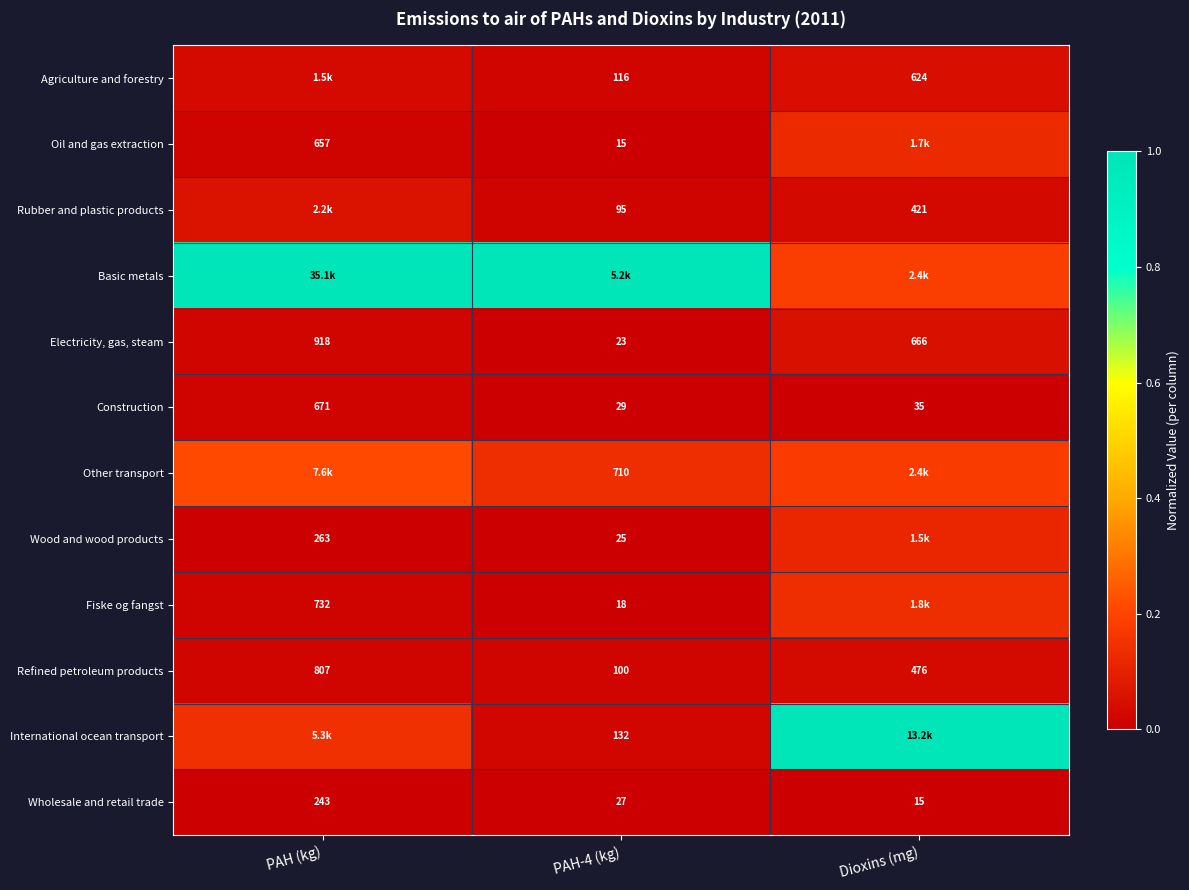

Is the value of Wholesale and retail trade at Dioxins (mg) greater than the value of Agriculture and forestry at PAH-4 (kg)?

No